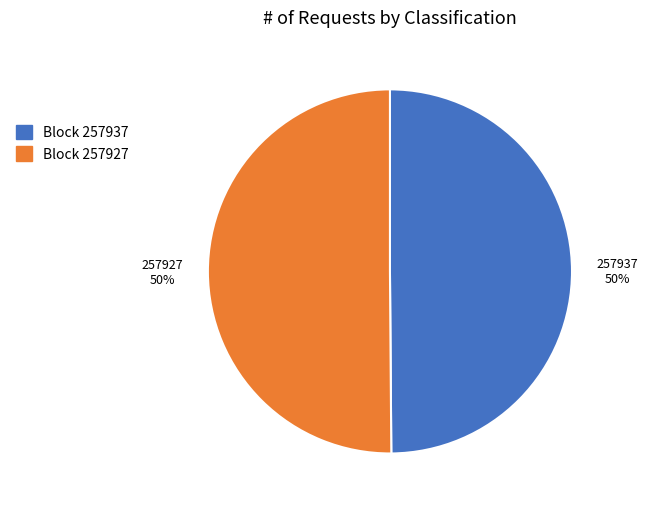

Is it true that Block 257927 is 50% of the pie?

True